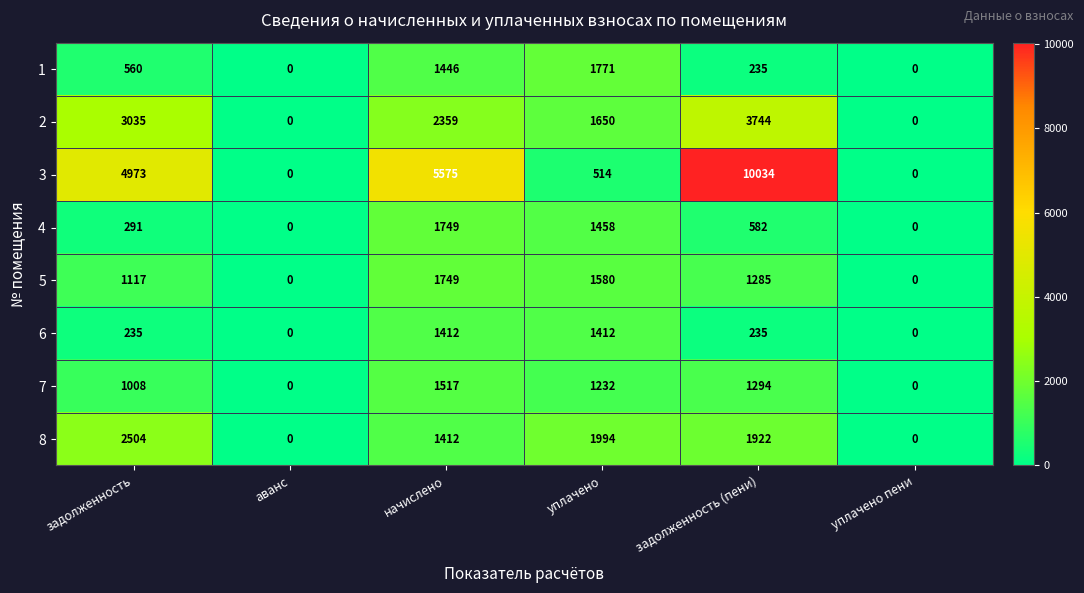

What is the difference between the 5 values at уплачено пени and уплачено?

1580